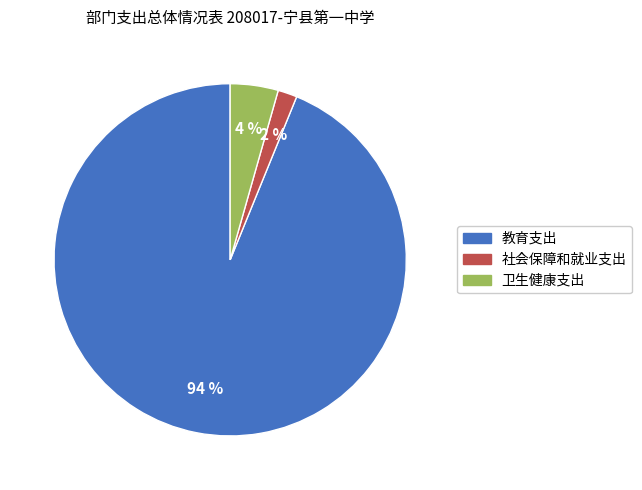

To the nearest percent, what percentage of the pie is 社会保障和就业支出?

2%